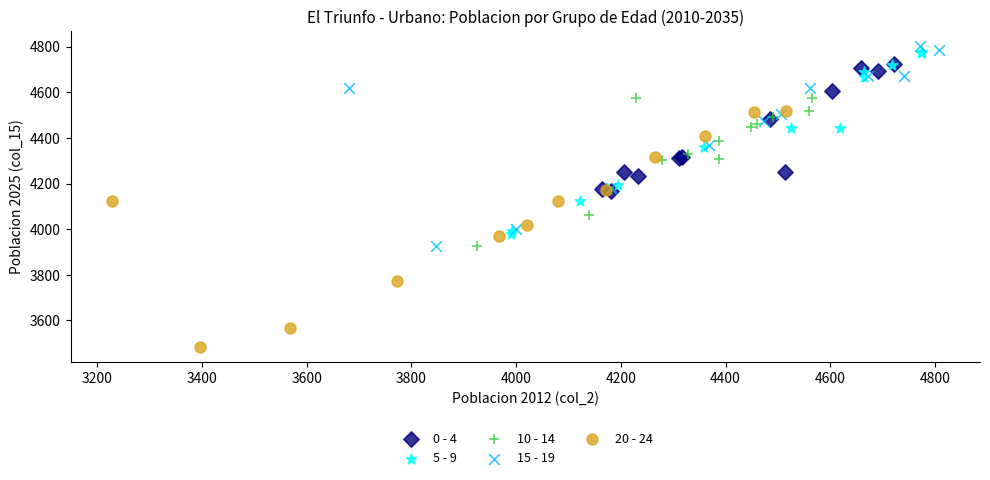

Which series has the largest Y range (max minus min)?

20 - 24